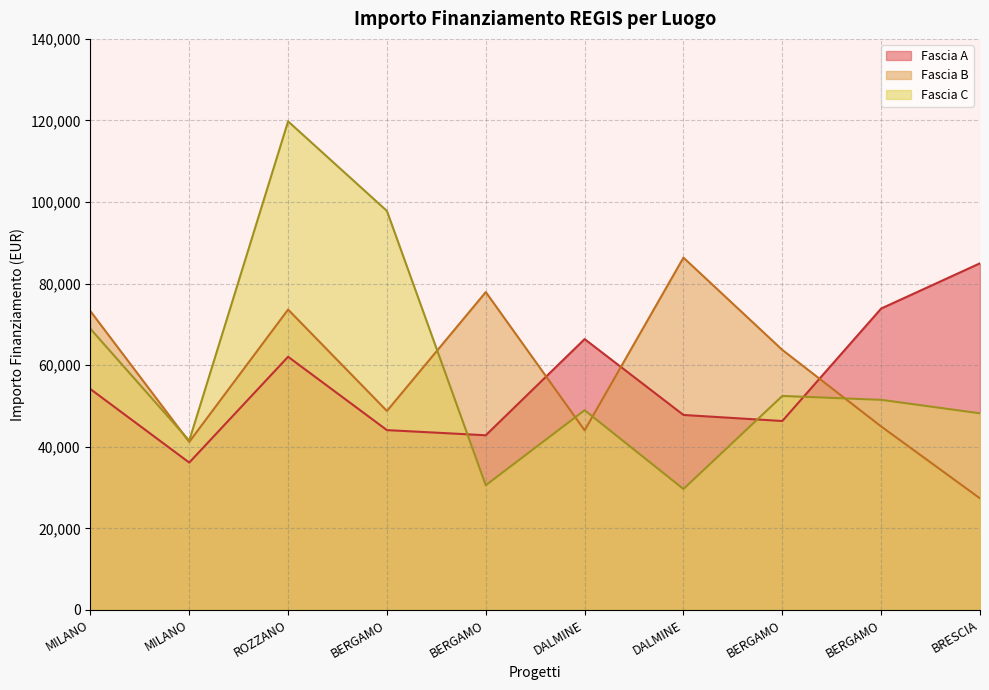

After their last crossing, which series has the higher values: Fascia B or Fascia C?

Fascia C